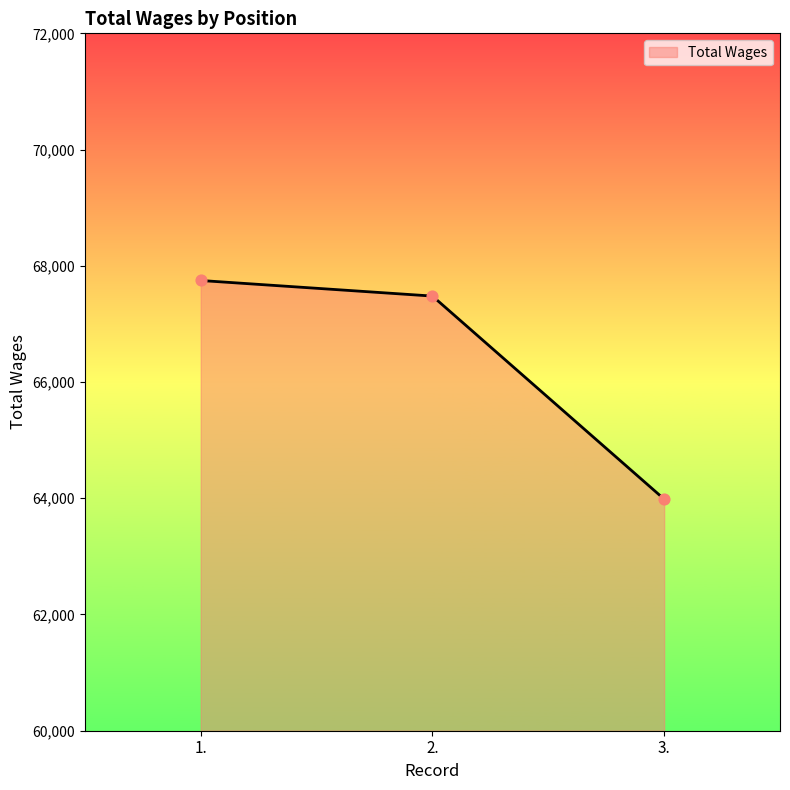

What is the change in value from 1. to 2.?

-268